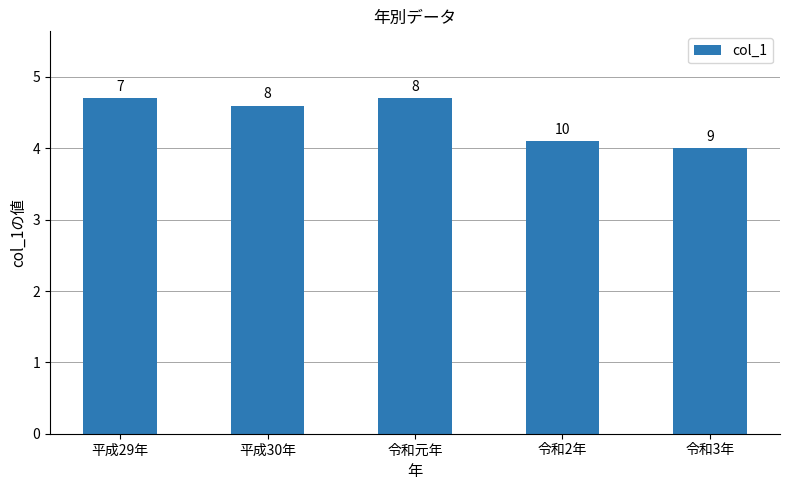

How many bars are there in total?

5